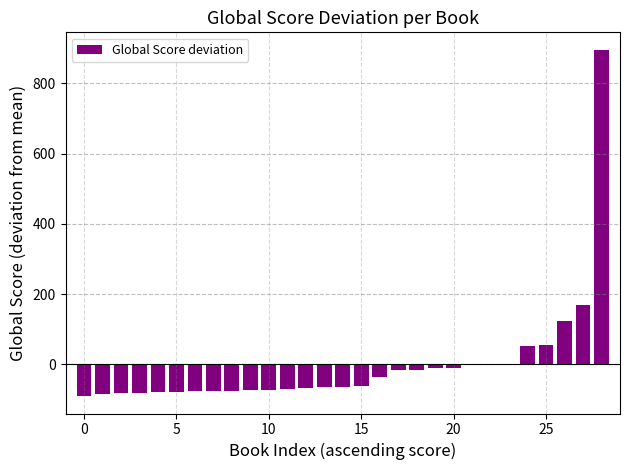

What is the greatest value displayed?

896.3